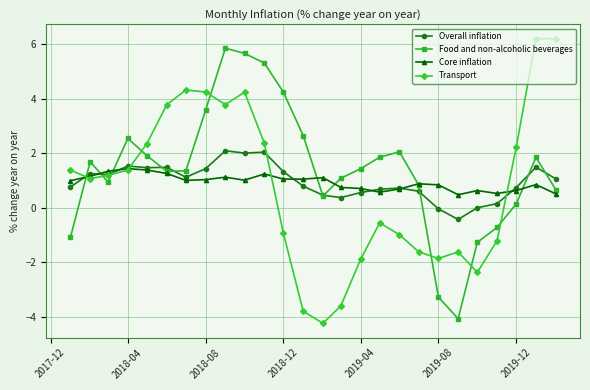

Which series has the largest total across all categories?

Food and non-alcoholic beverages